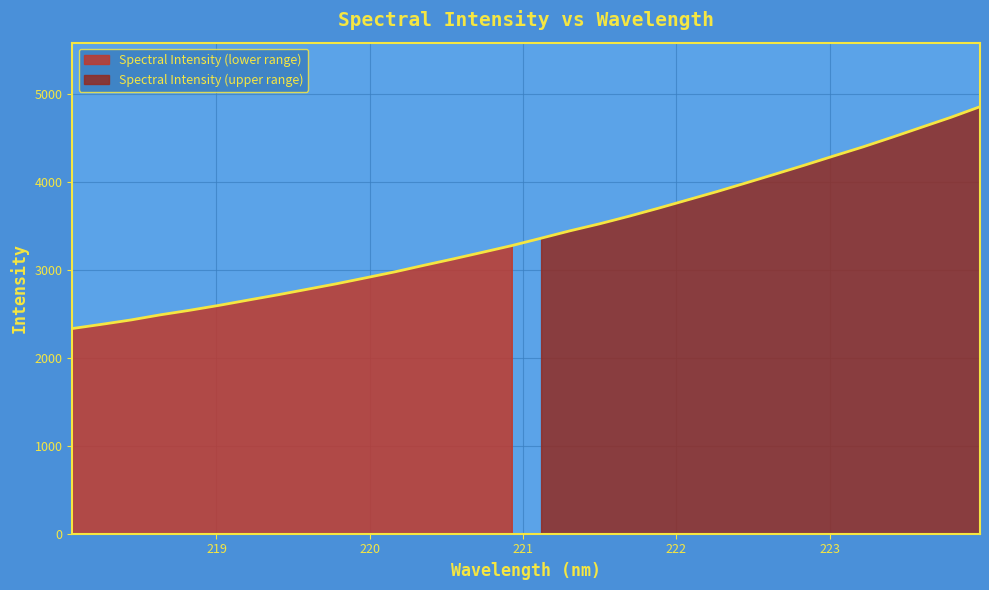

Rank the categories by value from highest to lowest.

223.9802, 223.7895, 223.5987, 223.408, 223.2172, 223.0264, 222.8355, 222.6447, 222.4538, 222.263, 222.0721, 221.8812, 221.6902, 221.4993, 221.3083, 221.1174, 220.9264, 220.7354, 220.5444, 220.3533, 220.1623, 219.9712, 219.7801, 219.589, 219.3979, 219.2067, 219.0156, 218.8244, 218.6332, 218.442, 218.2508, 218.0596